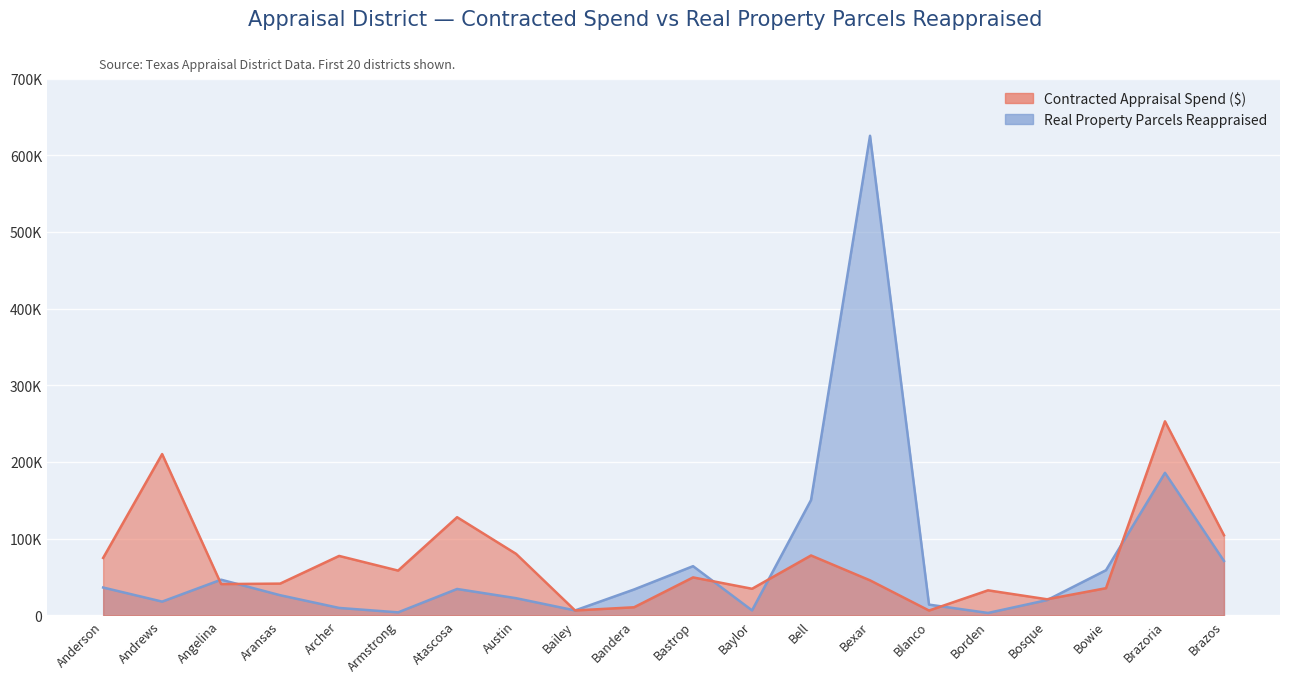

What is the sum of the Real Property Parcels Reappraised values at Brazoria and Brazos?

256806